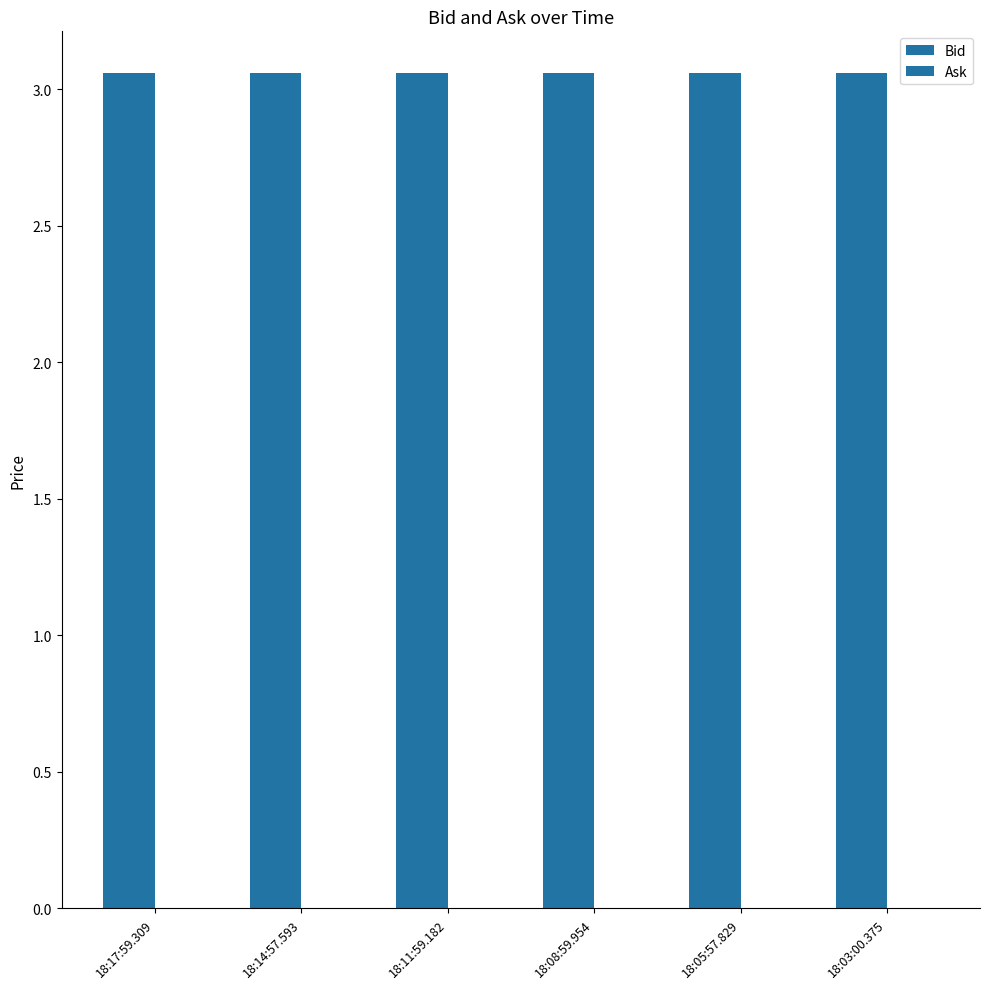

What are all the series names shown in the legend?

Bid, Ask